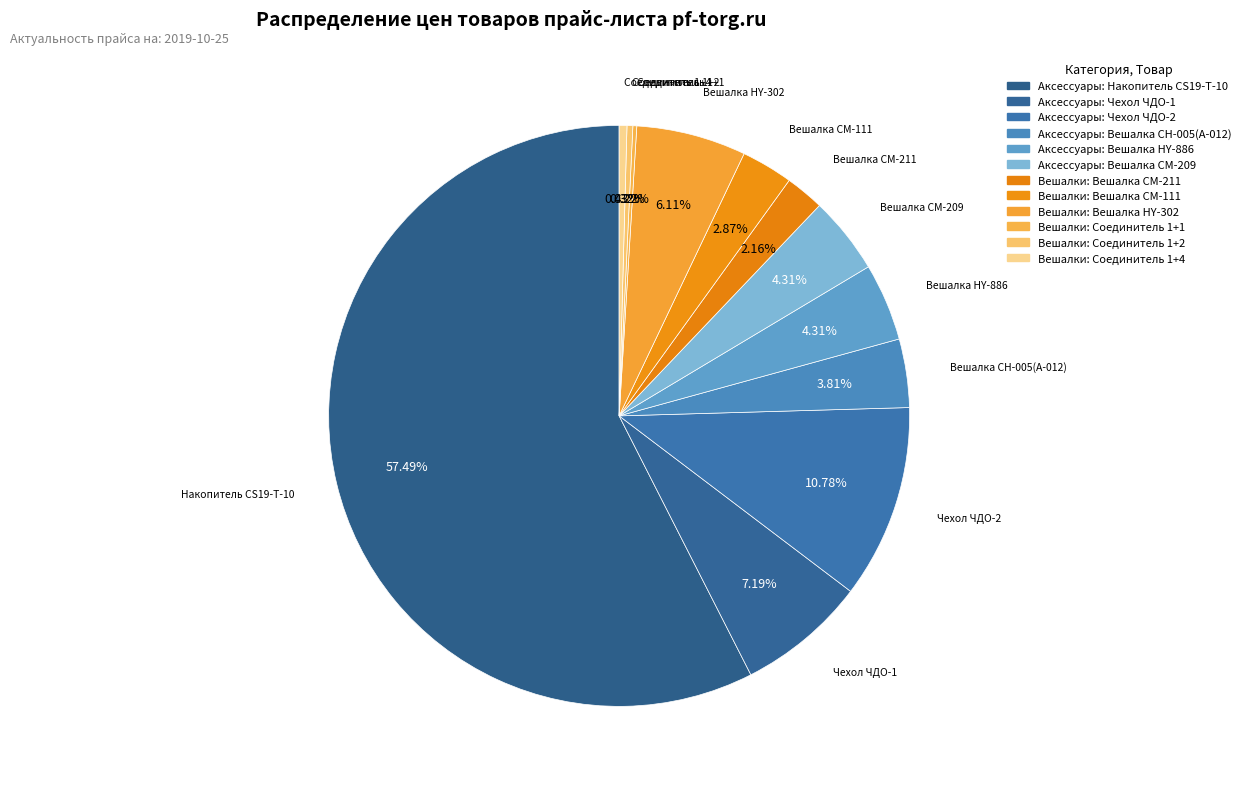

Rank the categories by value from lowest to highest.

Соединитель 1+1, Соединитель 1+2, Соединитель 1+4, Вешалка CM-211, Вешалка CM-111, Вешалка CH-005(A-012), Вешалка HY-886, Вешалка CM-209, Вешалка HY-302, Чехол ЧДО-1, Чехол ЧДО-2, Накопитель CS19-T-10